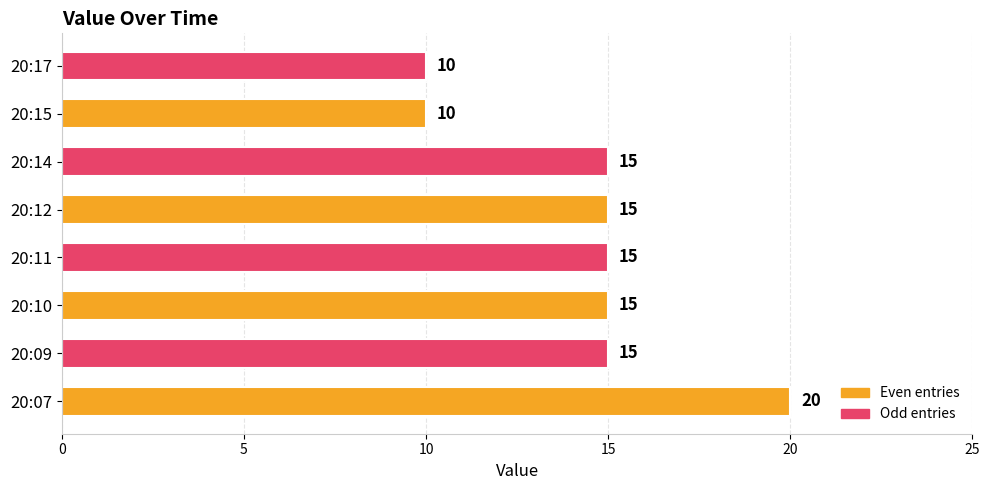

What is the difference between the maximum and minimum values?

10